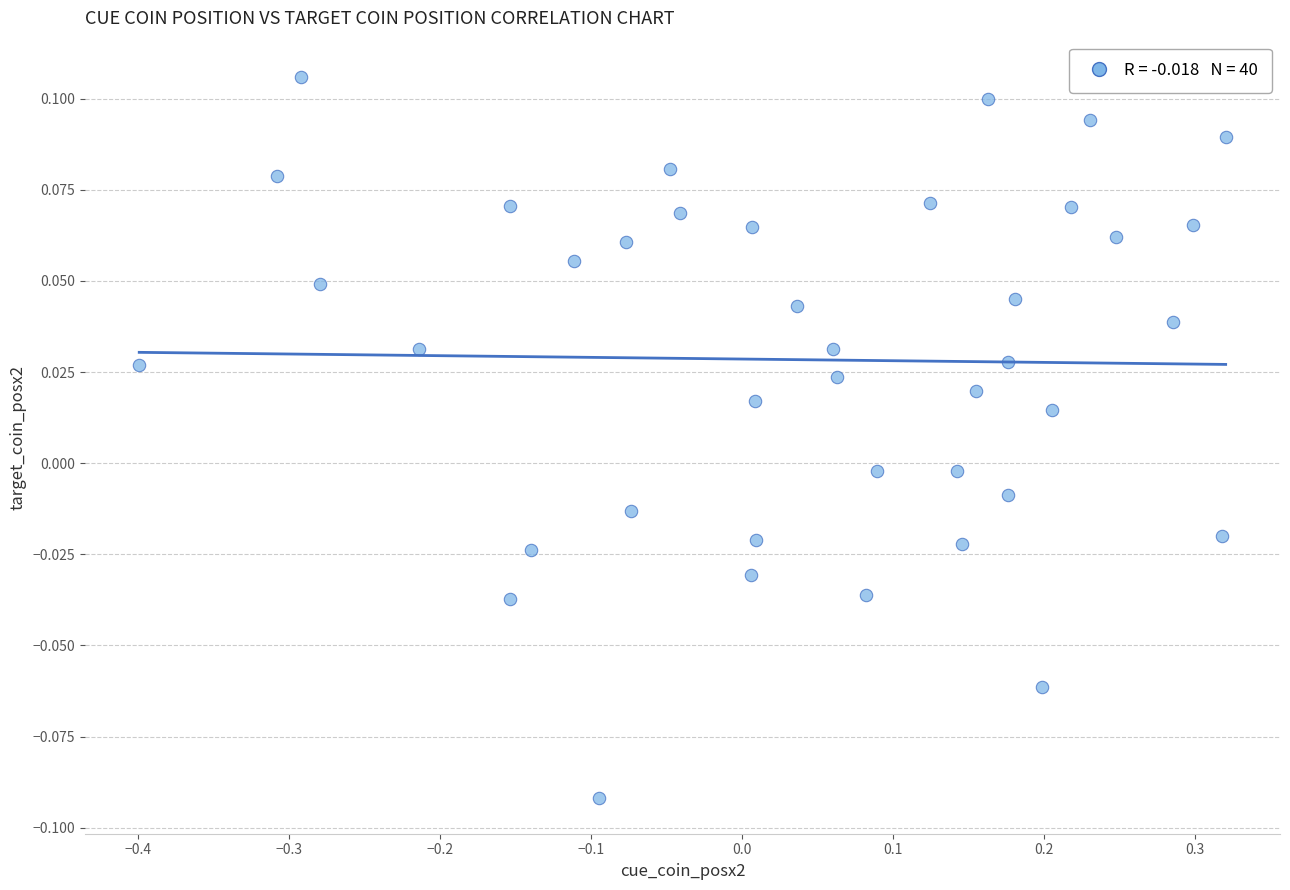

What is the range of X values (max minus min)?

0.7